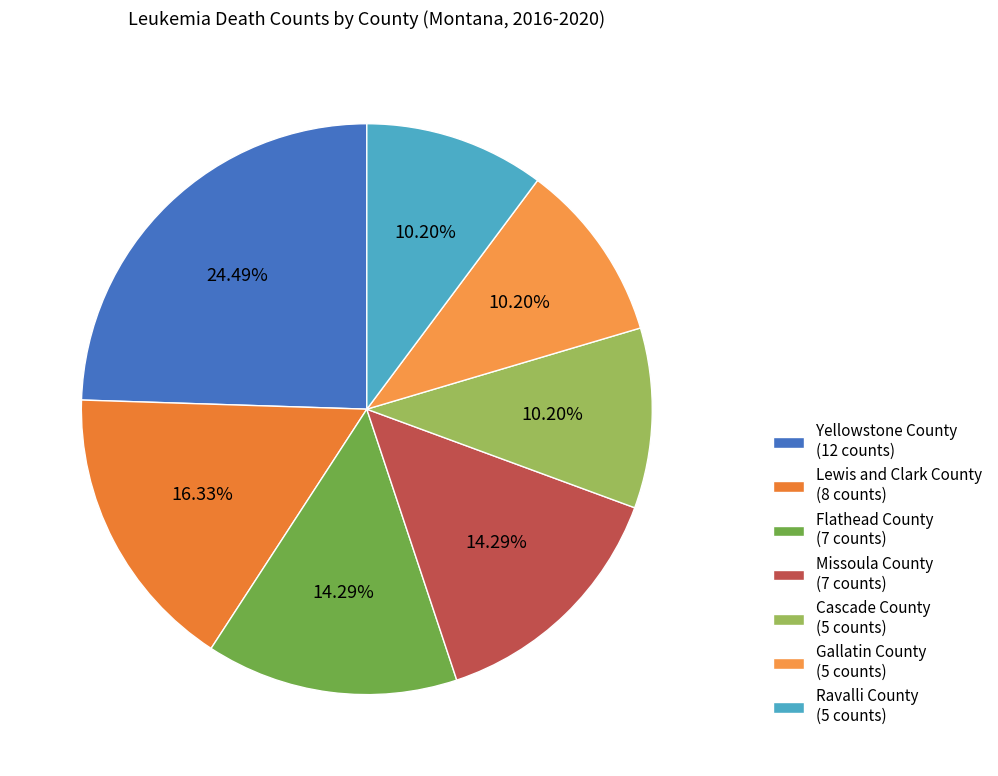

The Missoula County slice represents 24% of the pie. True or false?

False